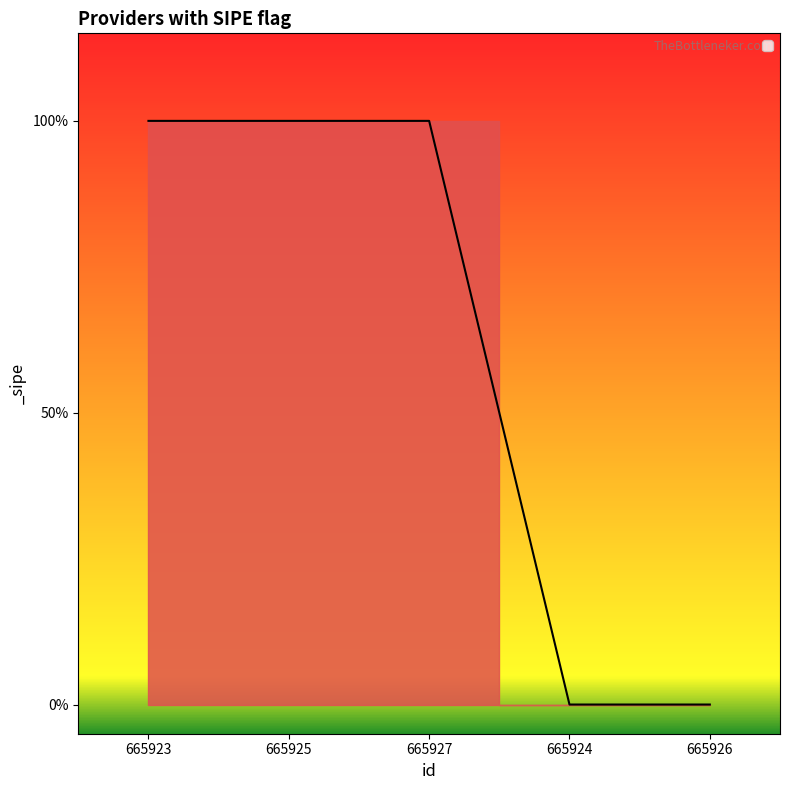

What is the label of the 4th point from the left?

665924